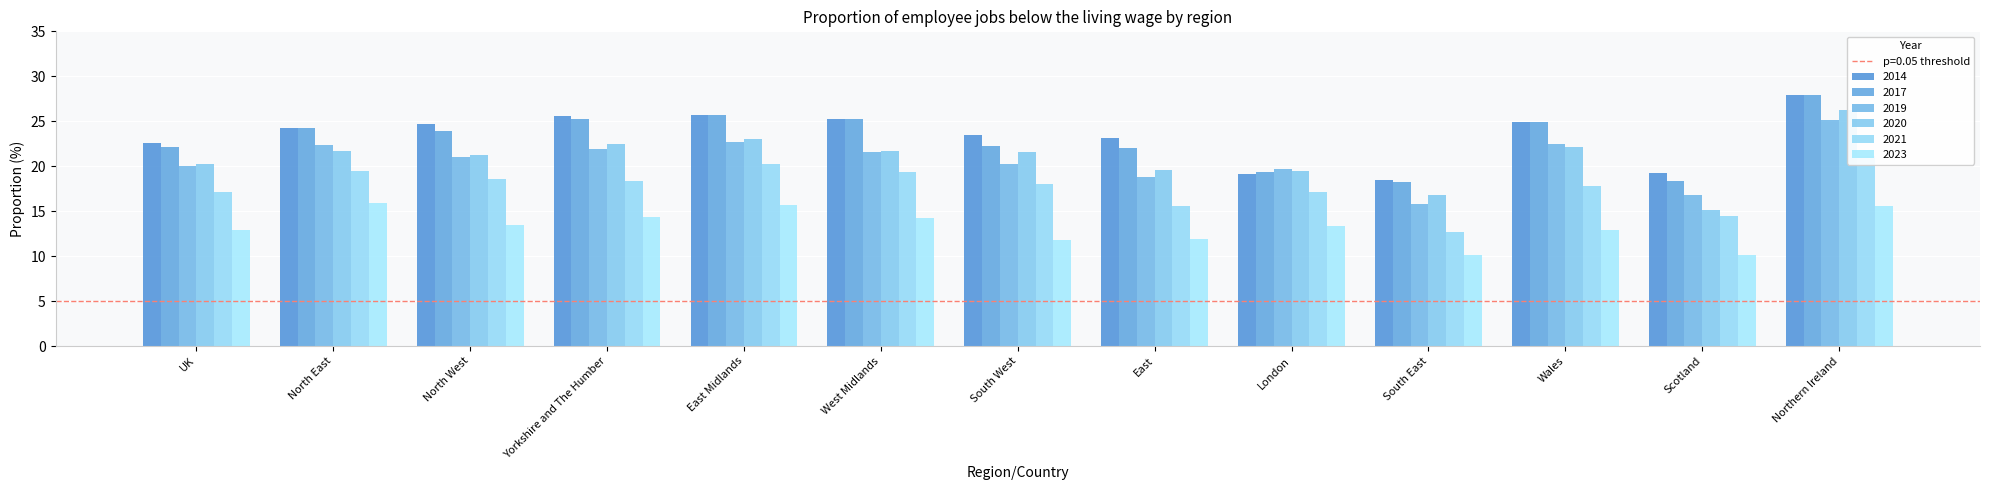

Read the 2021 value at Scotland.

14.5